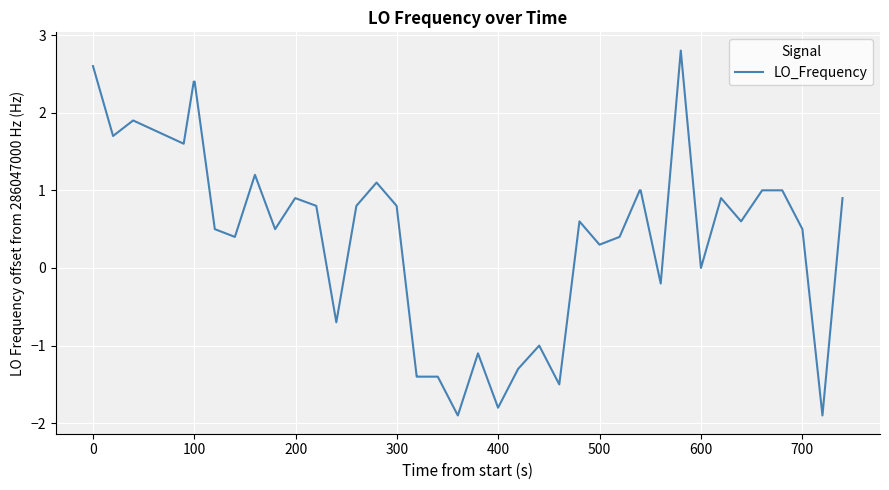

What is the smallest value displayed?

-1.9